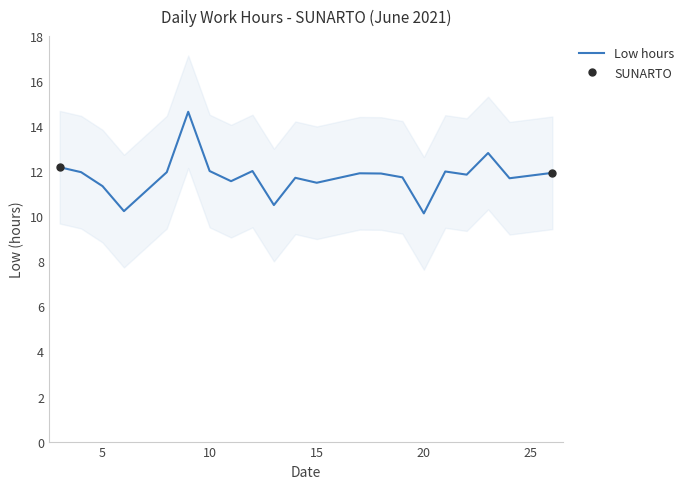

How many lines are shown in the chart?

1